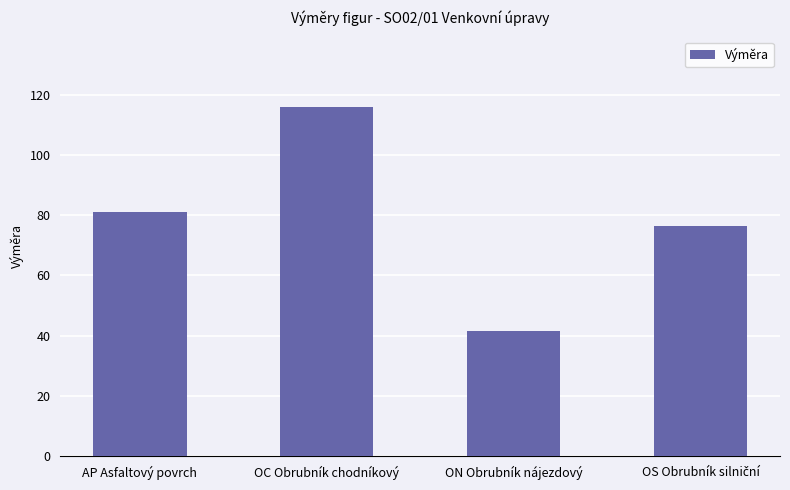

What is the sum of the values at AP Asfaltový povrch and ON Obrubník nájezdový?

122.4